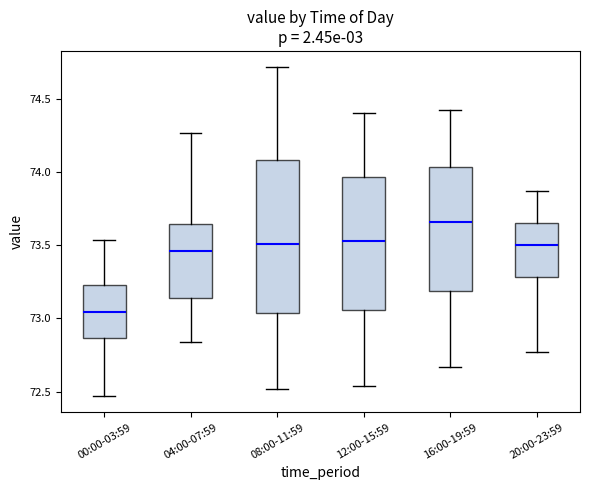

Reading left to right, read every box against the y-axis: the position of its median line, the range the box covers, and the ends of its whiskers. The values are not printed on the chart, so give them approximately, as read against the axis.

00:00-03:59: median 73.05, box 72.85 to 73.25, whiskers 72.45 to 73.55
04:00-07:59: median 73.45, box 73.15 to 73.65, whiskers 72.85 to 74.25
08:00-11:59: median 73.50, box 73.05 to 74.10, whiskers 72.50 to 74.70
12:00-15:59: median 73.55, box 73.05 to 73.95, whiskers 72.55 to 74.40
16:00-19:59: median 73.65, box 73.20 to 74.05, whiskers 72.65 to 74.45
20:00-23:59: median 73.50, box 73.30 to 73.65, whiskers 72.75 to 73.85